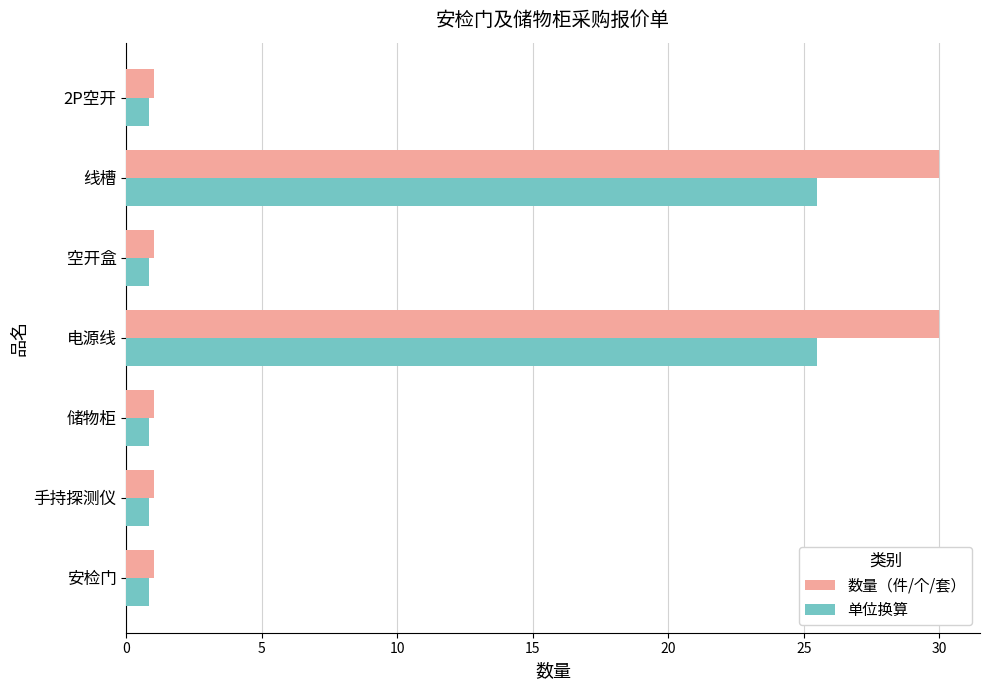

What is the maximum value for 单位换算?

25.5